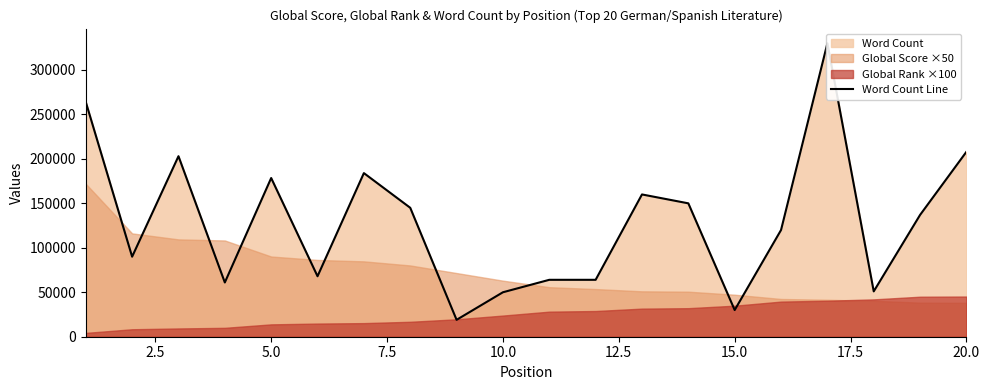

What is the greatest value displayed?

330000